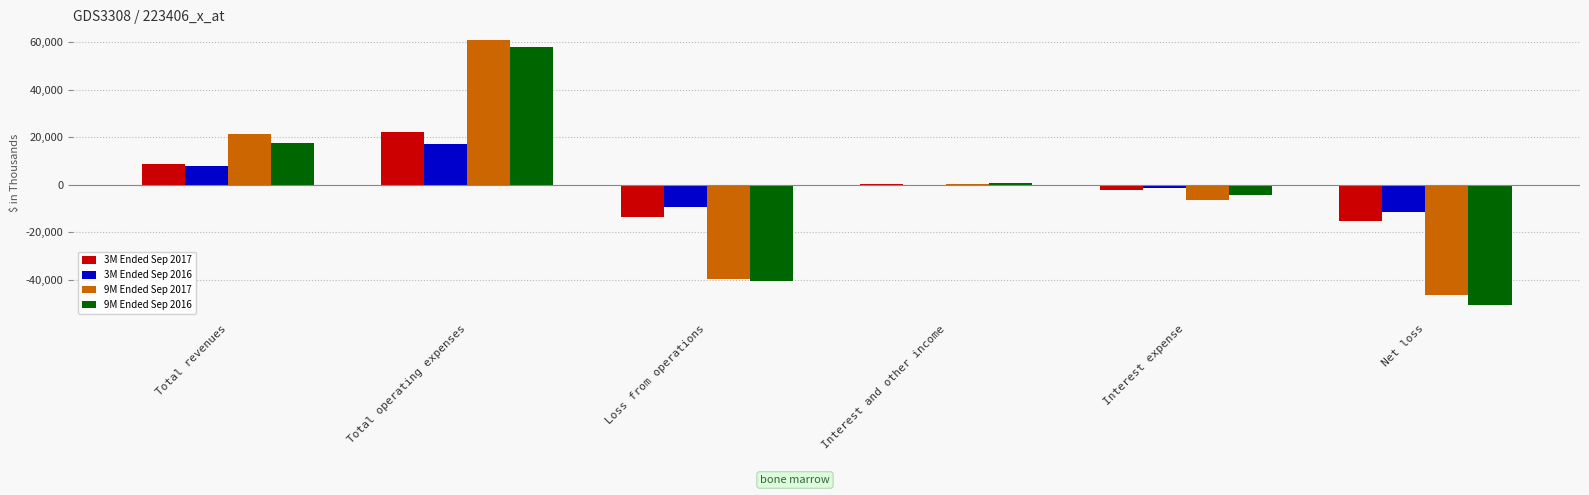

What is the total value across all series at Total revenues?

55189